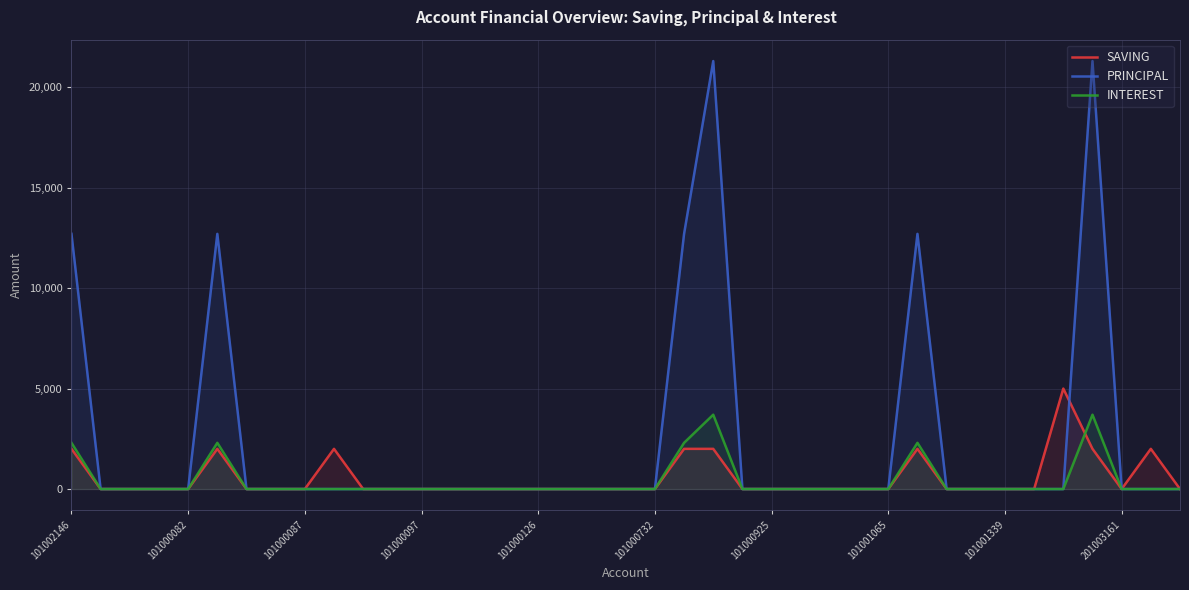

At which category is the sum across all series the highest?

22